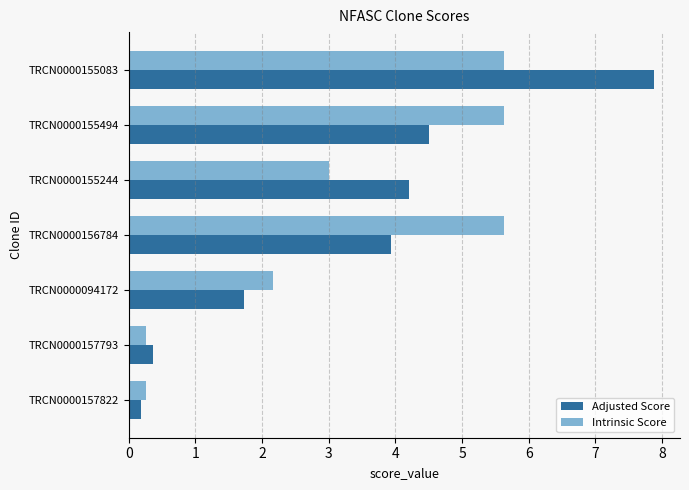

How many values in the Adjusted Score series exceed 3?

4